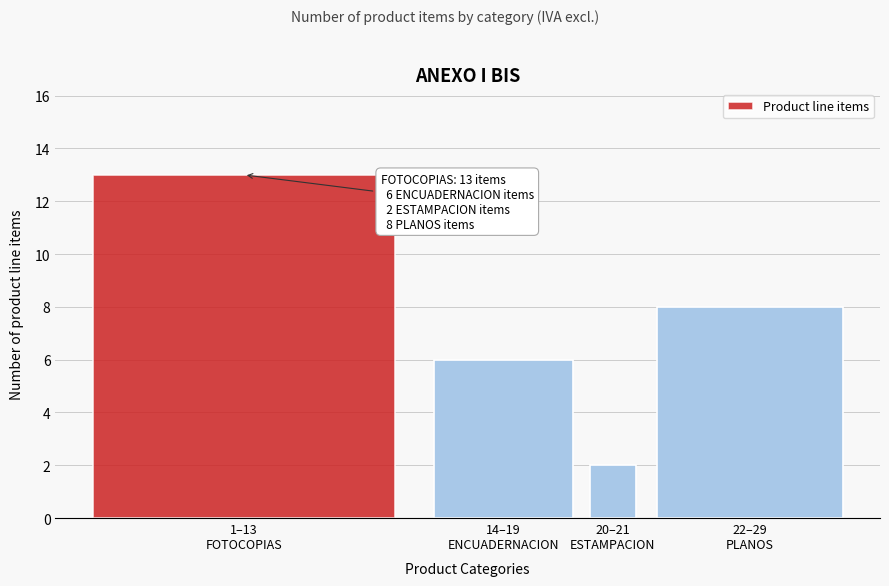

Reading right to left, what are all the values shown in this chart?

8	2	6	13